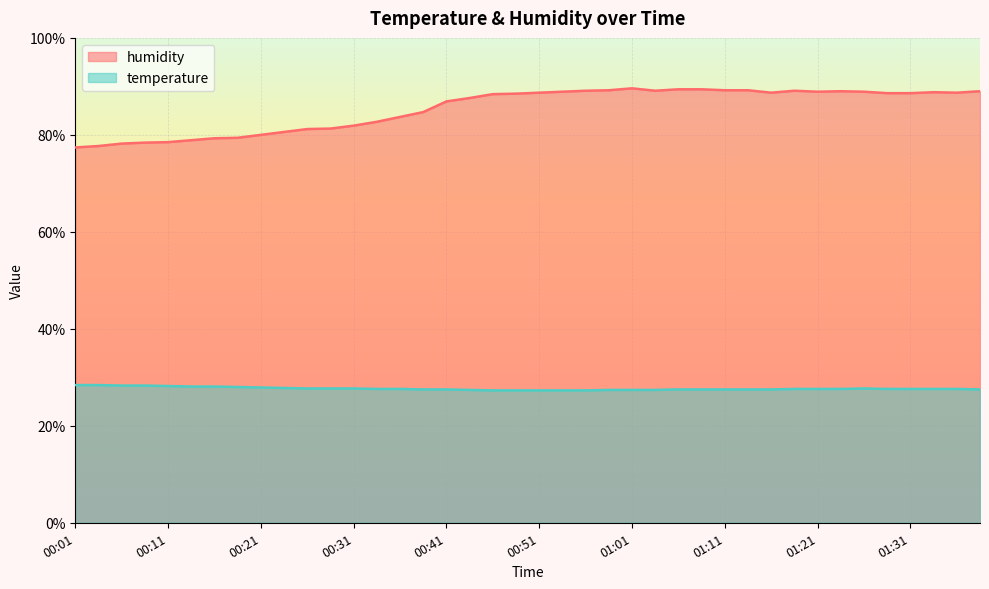

What position from the right is 01:28?

5